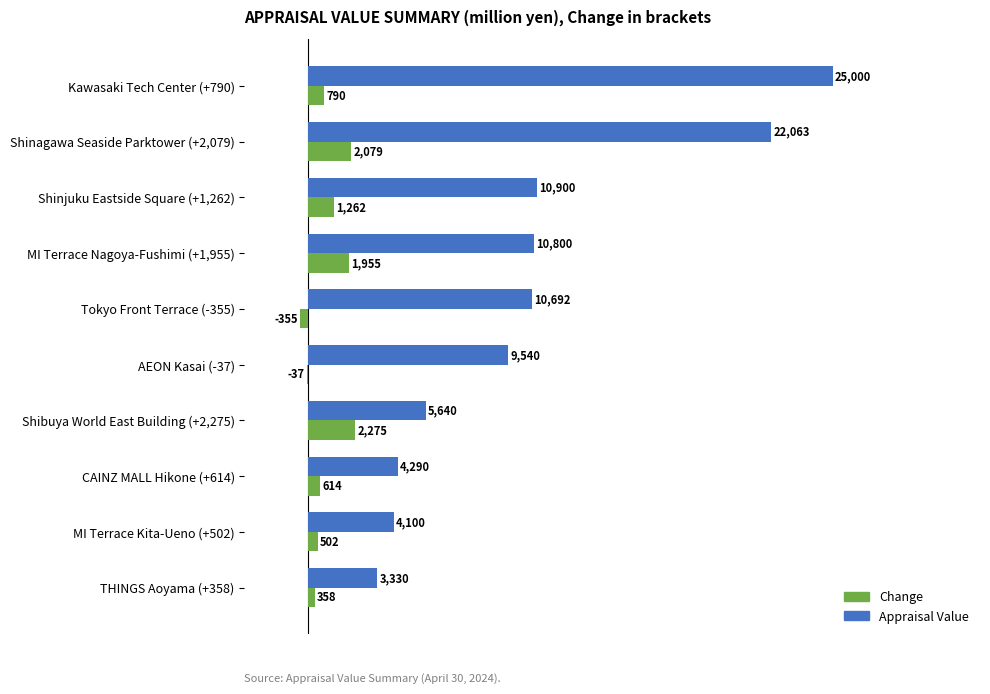

Which series has the largest total across all categories?

Appraisal Value